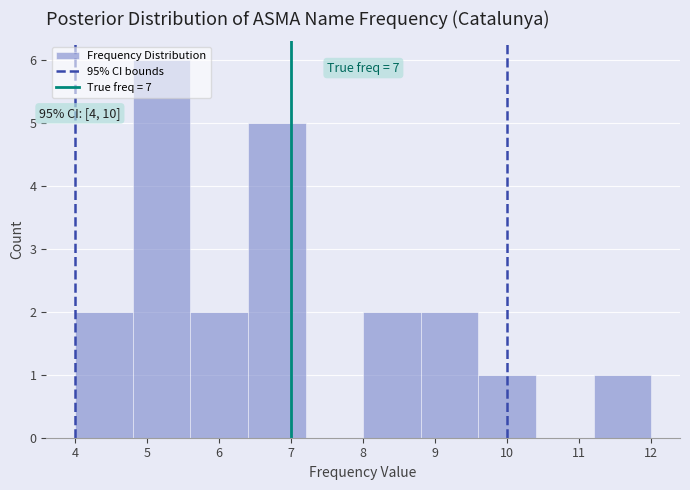

Which range on the x-axis has the tallest bar?

4.8 to 5.6